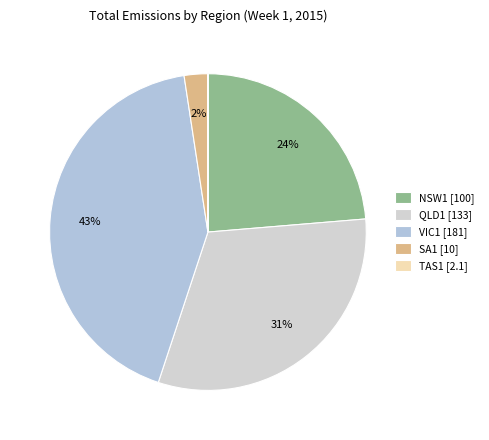

The QLD1 slice represents 20% of the pie. True or false?

False